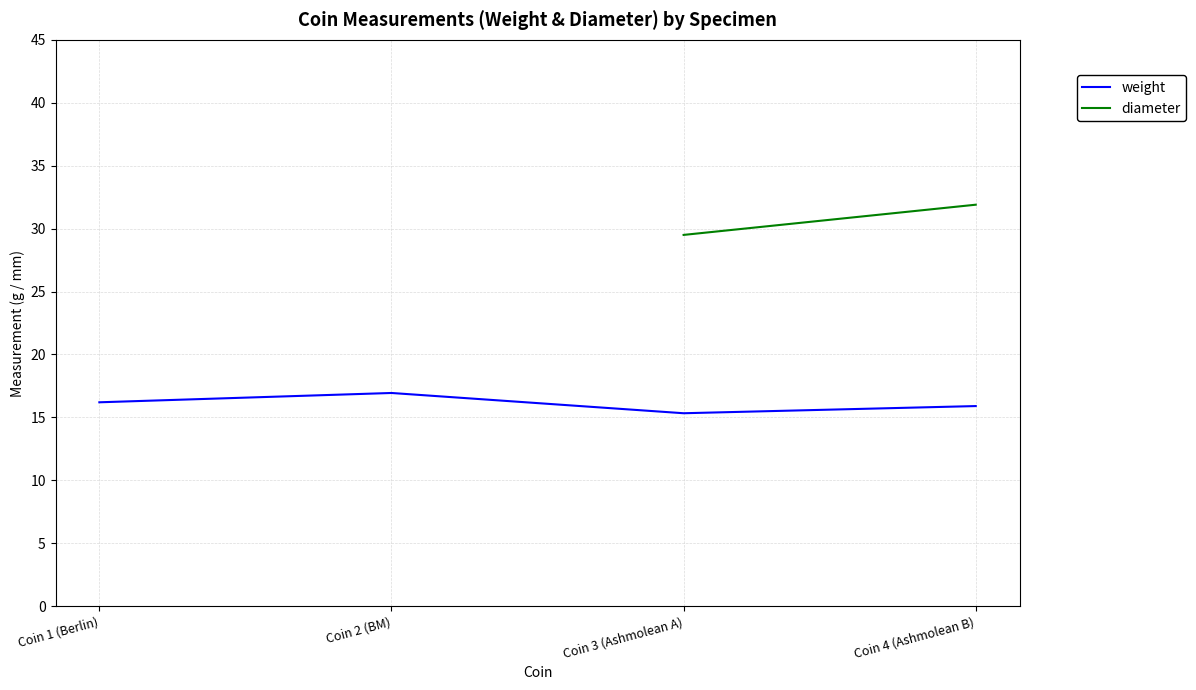

What position from the right is Coin 2 (BM)?

3